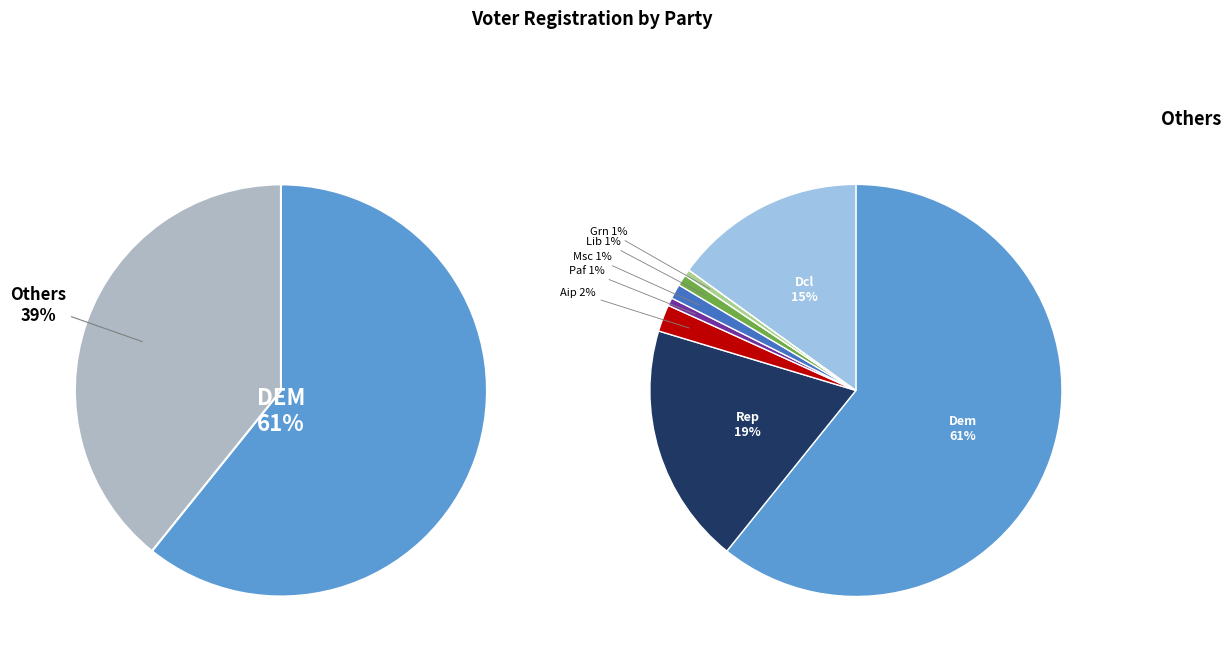

Between grn and aip, which is larger?

aip